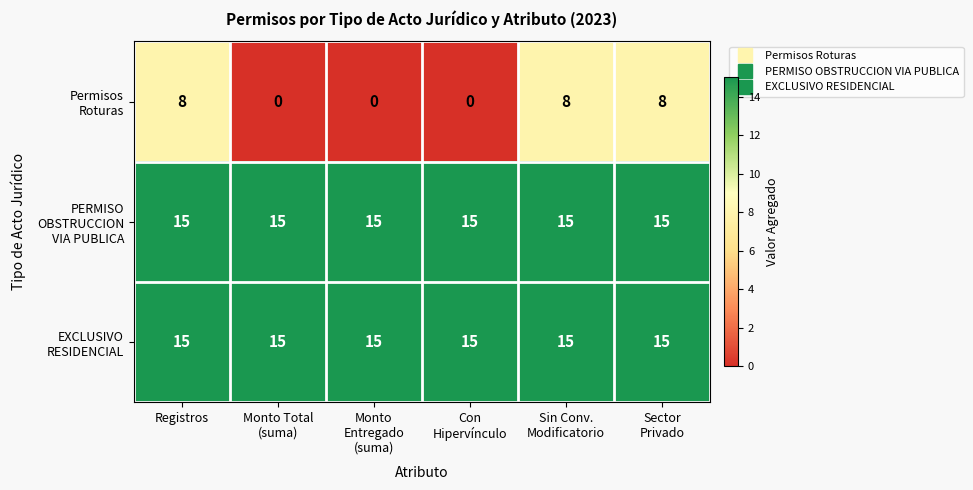

At how many categories does at least one series exceed 4?

6